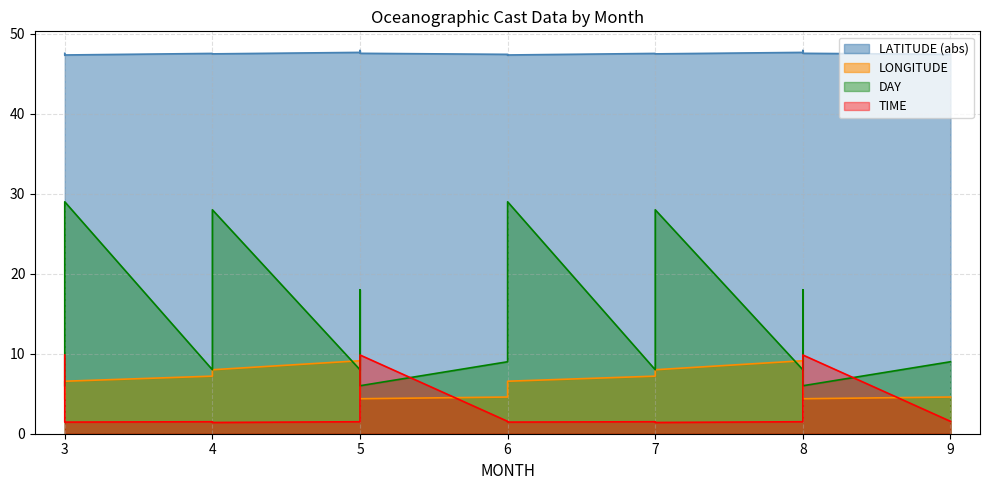

Reading left to right, transcribe all the data shown in this chart.

LATITUDE: 3=47.6	3=47.4	3=47.3	3=47.4	4=47.6	4=47.5	4=47.5	5=47.7	5=47.9	5=47.6	6=47.4	6=47.3	6=47.4	7=47.6	7=47.5	7=47.5	8=47.7	8=47.9	8=47.6	9=47.4
LONGITUDE: 3=4.4	3=4.6	3=5.5	3=6.6	4=7.2	4=7.6	4=8.0	5=9.1	5=9.8	5=4.4	6=4.6	6=5.5	6=6.6	7=7.2	7=7.6	7=8.0	8=9.1	8=9.8	8=4.4	9=4.6
DAY: 3=6.0	3=9.0	3=19.0	3=29.0	4=8.0	4=18.0	4=28.0	5=8.0	5=18.0	5=6.0	6=9.0	6=19.0	6=29.0	7=8.0	7=18.0	7=28.0	8=8.0	8=18.0	8=6.0	9=9.0
TIME: 3=9.8	3=1.5	3=1.5	3=1.5	4=1.5	4=1.4	4=1.4	5=1.5	5=1.5	5=9.8	6=1.5	6=1.5	6=1.5	7=1.5	7=1.4	7=1.4	8=1.5	8=1.5	8=9.8	9=1.5